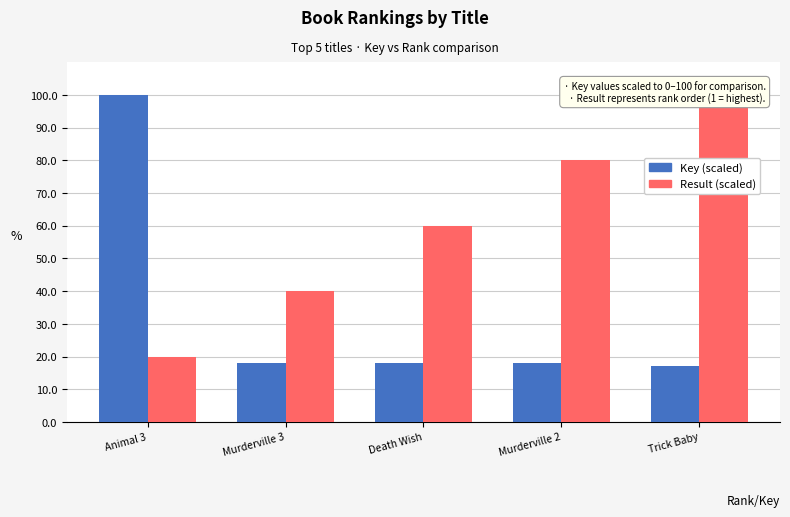

Which label corresponds to the largest value in the chart?

Animal 3